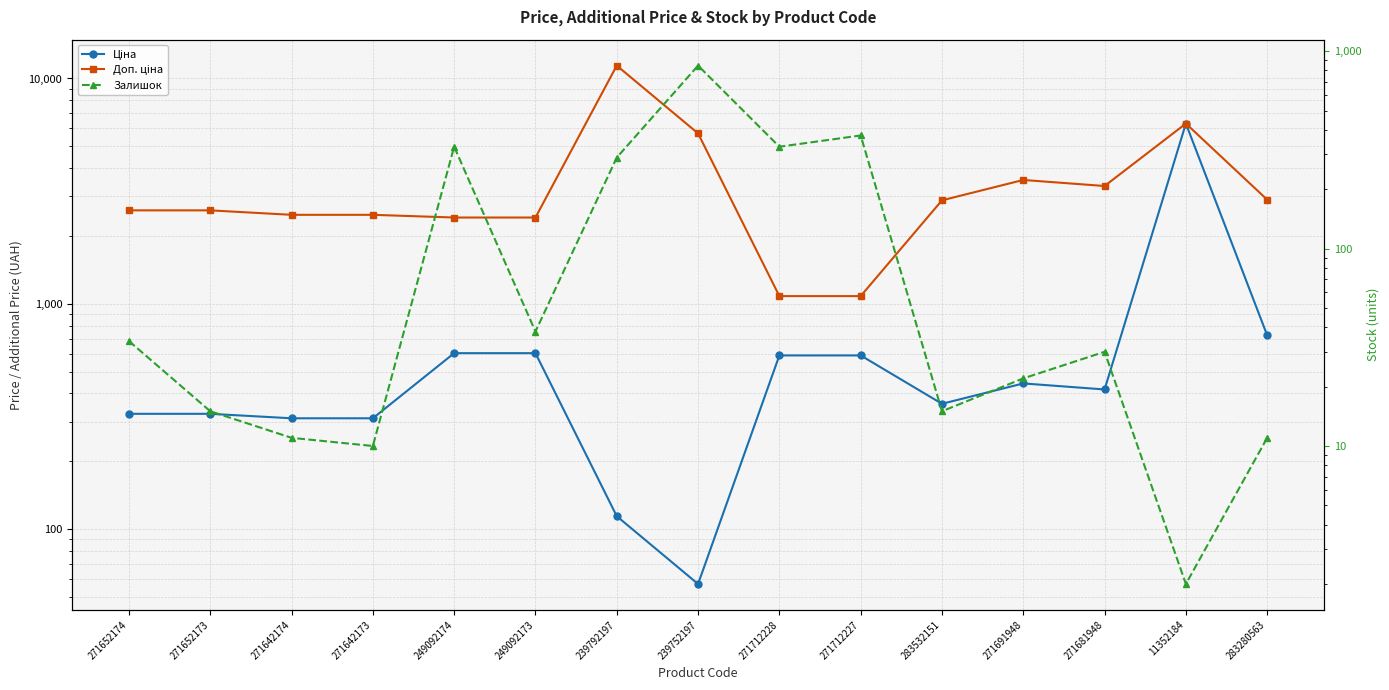

At which category does Ціна reach its first local peak?

271691948